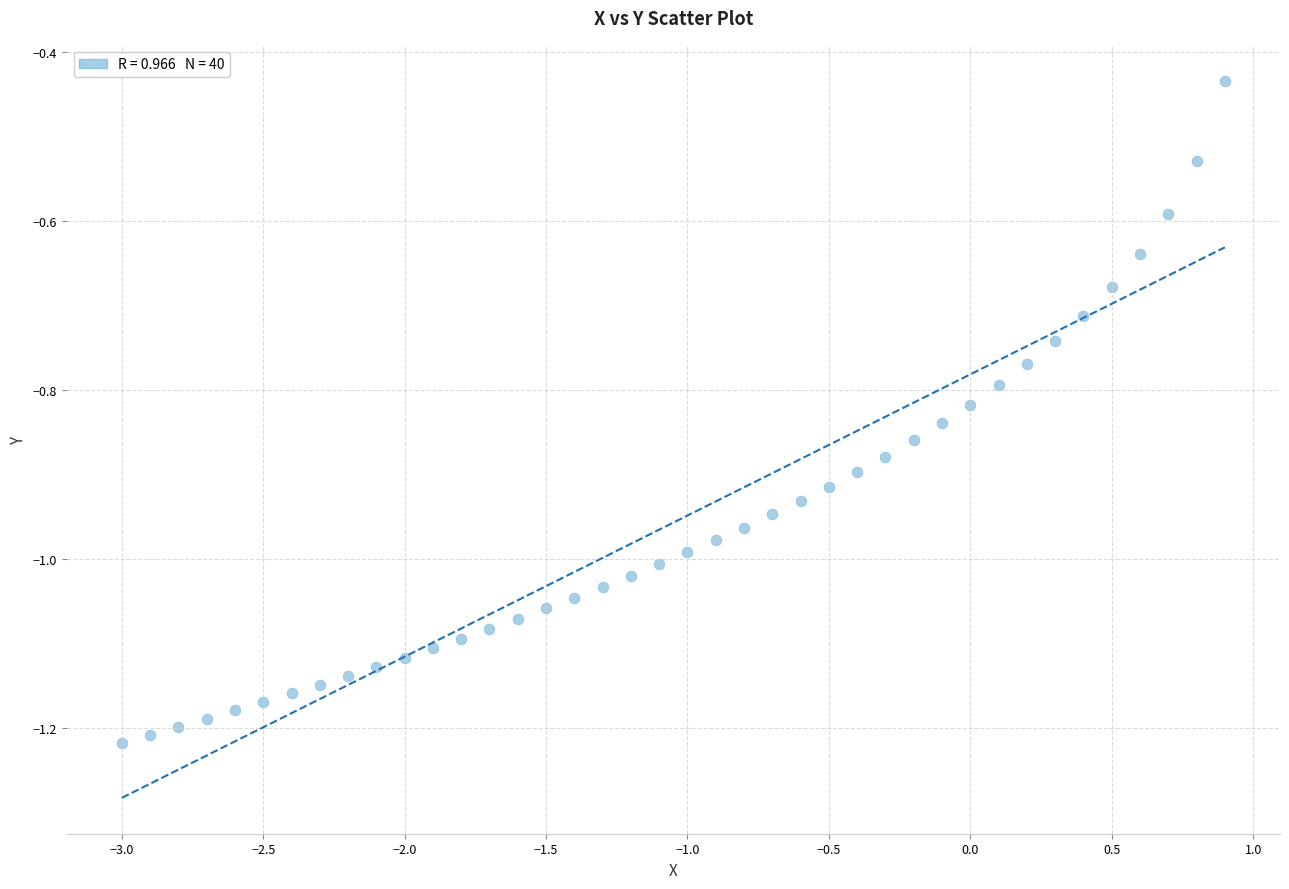

What is the range of X values (max minus min)?

3.9